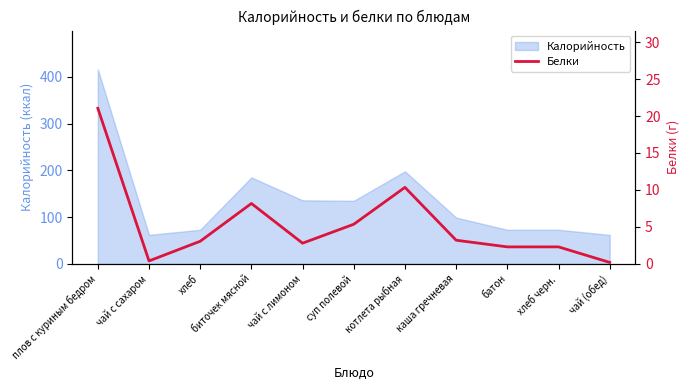

True or false: the data shows 2.3 at хлеб черн..

True